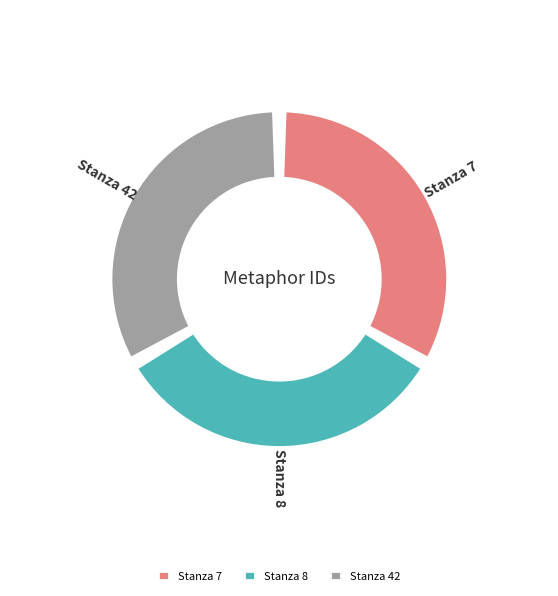

True or false: Reading in Perkins. Text from HDIS (Stanza 8) accounts for 20% of the total.

False